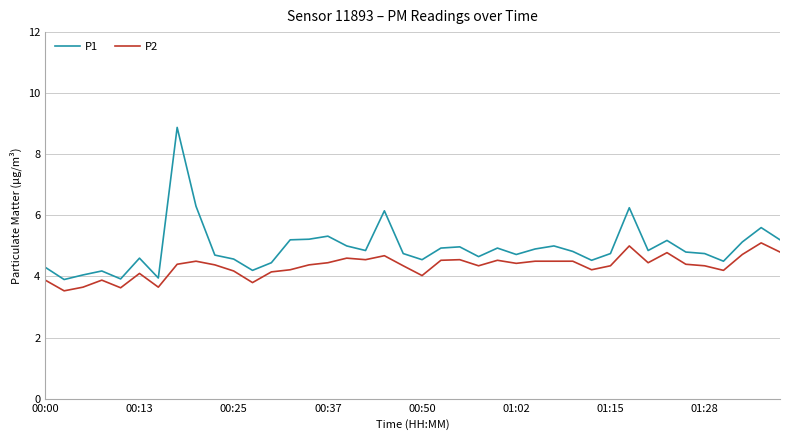

True or false: P2 and P1 cross at least once.

False